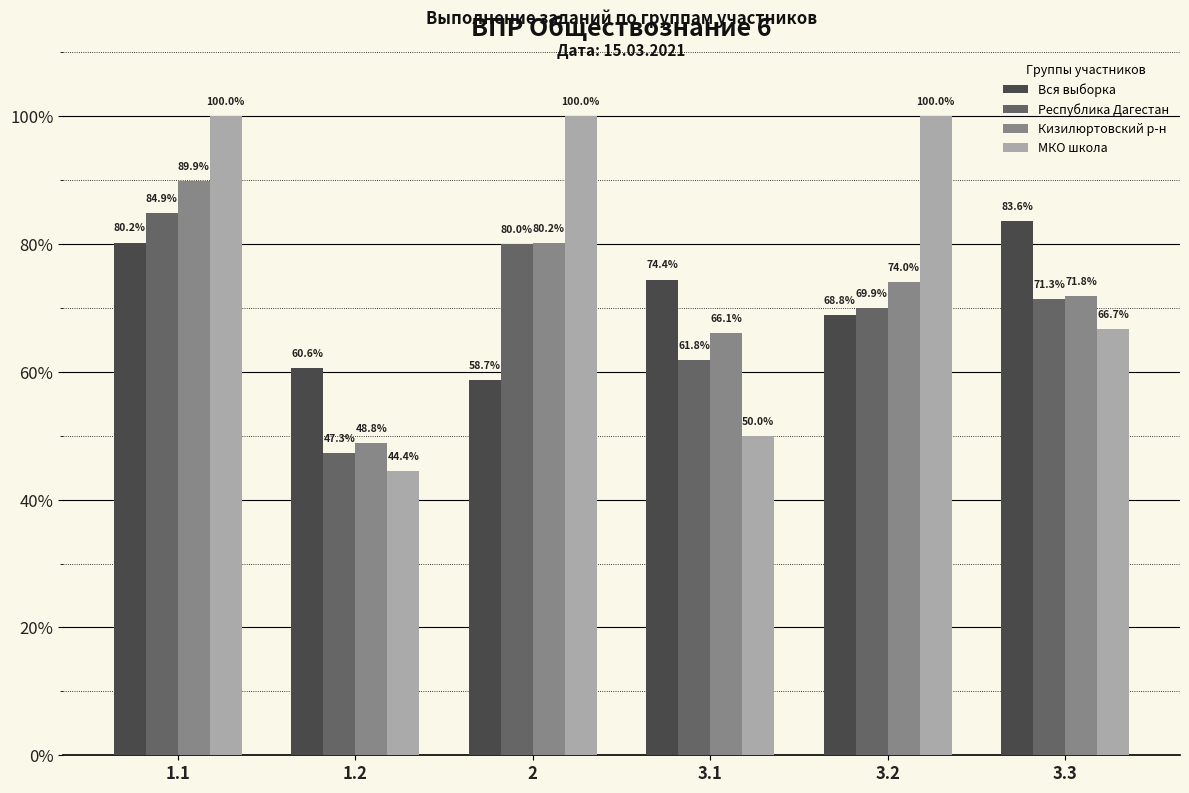

The value of Республика Дагестан at 2 is 80.0. True or false?

True